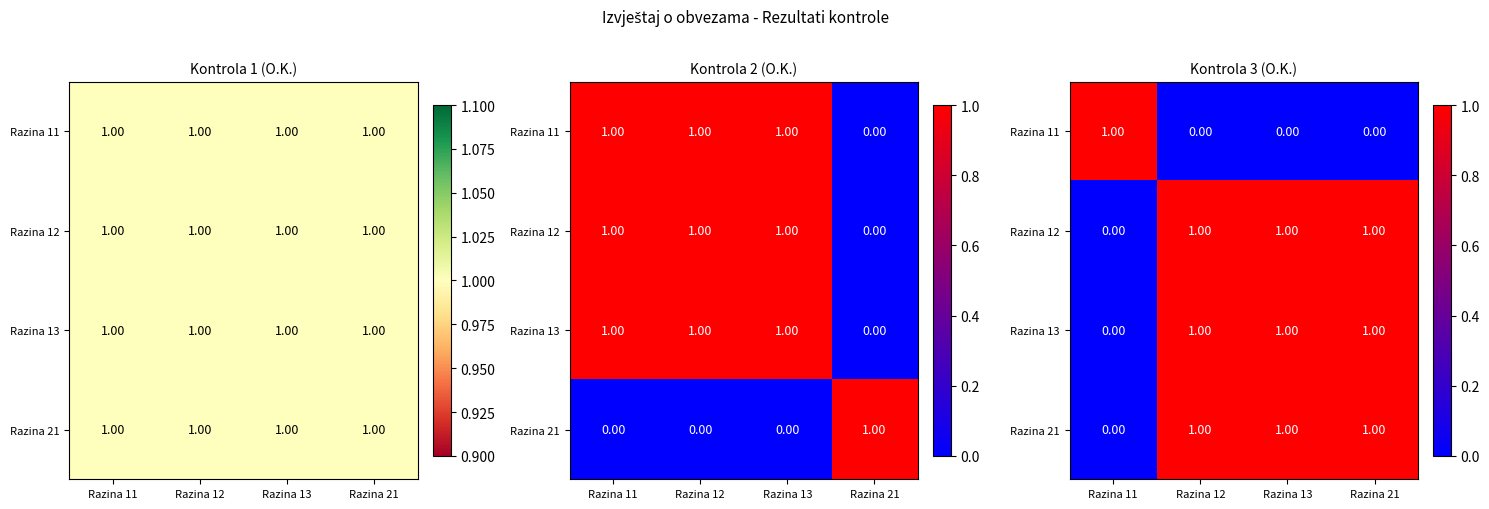

List the labels in order of Razina 12 value, smallest first.

Razina 11, Razina 12, Razina 13, Razina 21